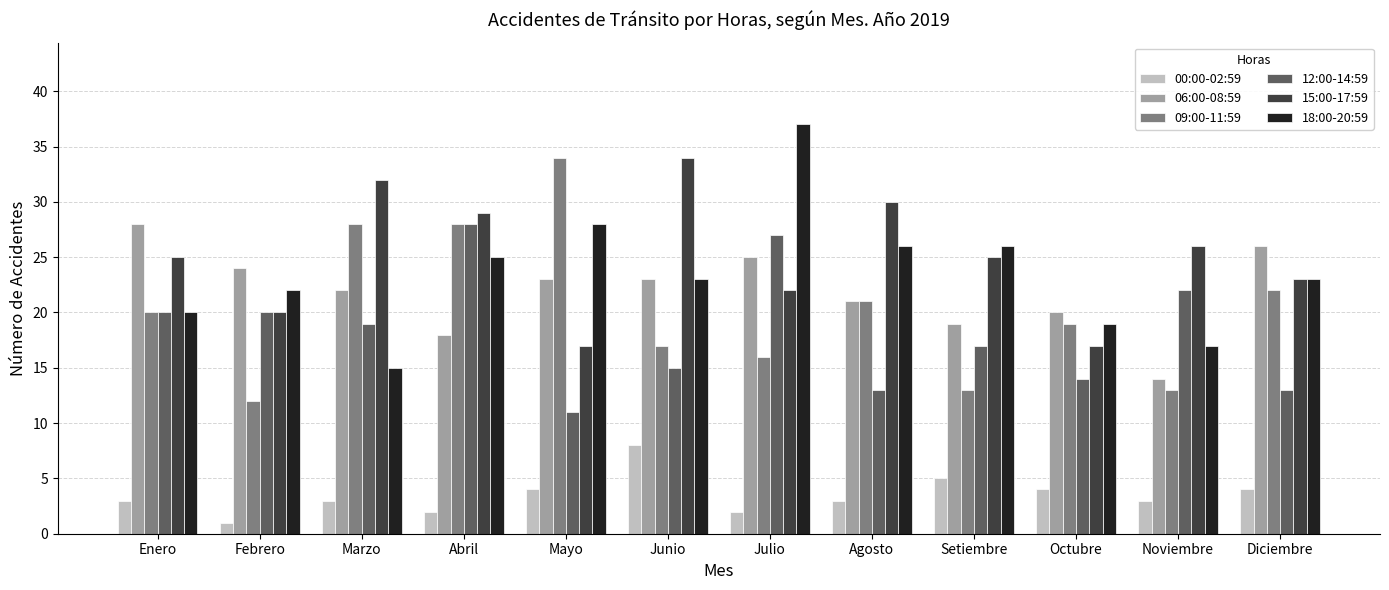

What is the sum of all 00:00-02:59 values?

42